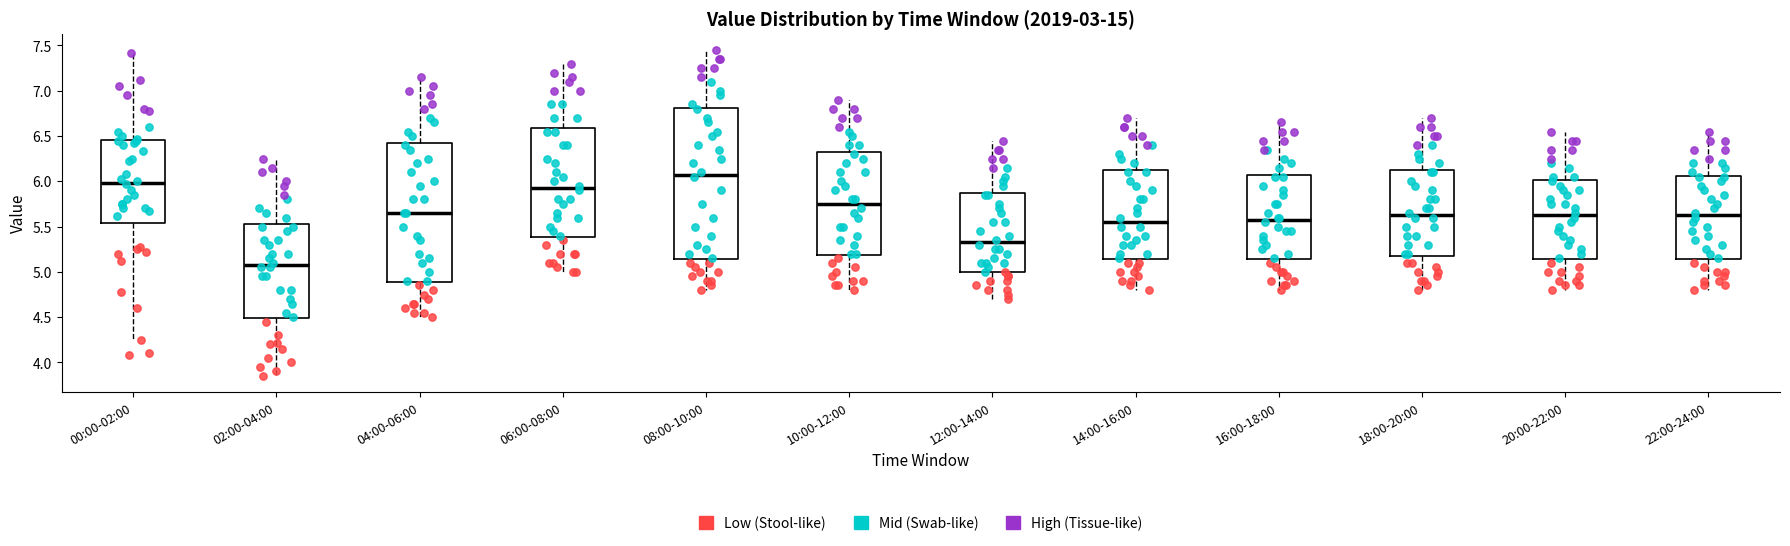

Where does the lower whisker of the box for 12:00-14:00 end on the y-axis? The values are not printed on the chart, so give them approximately, as read against the axis.

4.70